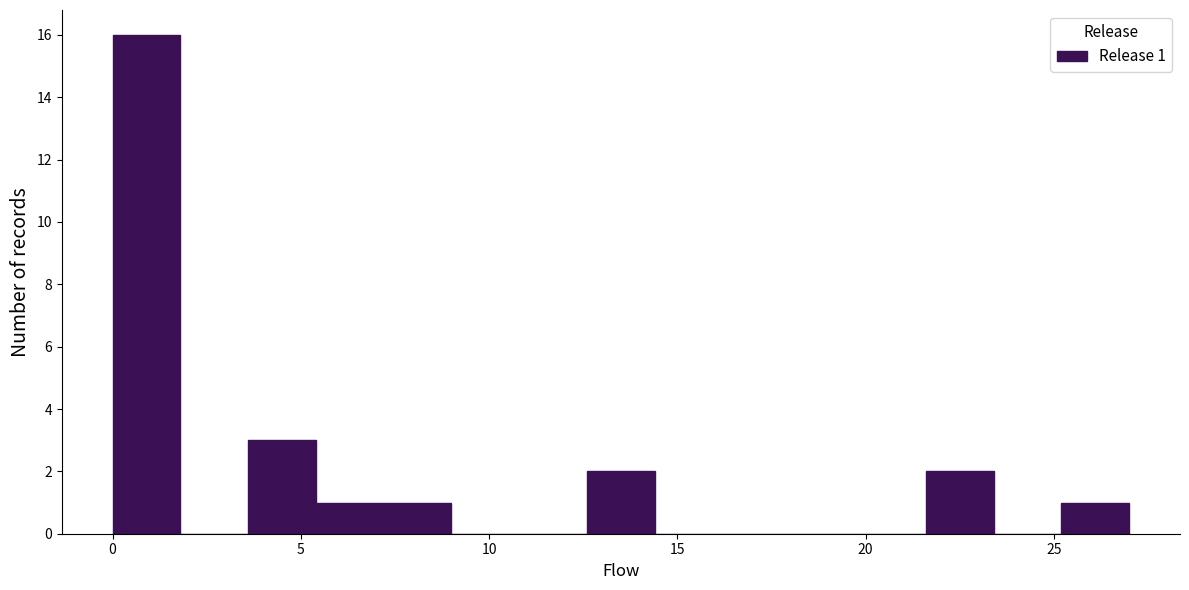

Read against the x-axis, roughly where is the centre of the tallest bar?

1.0